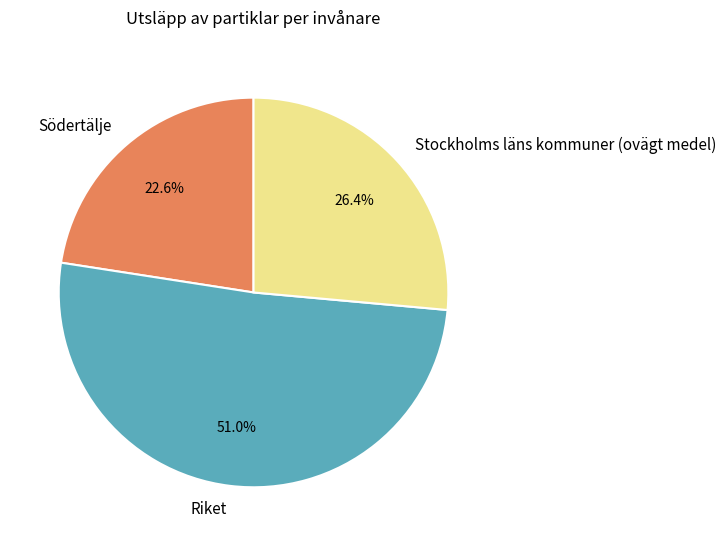

Is there any slice that represents more than half of the pie?

Yes